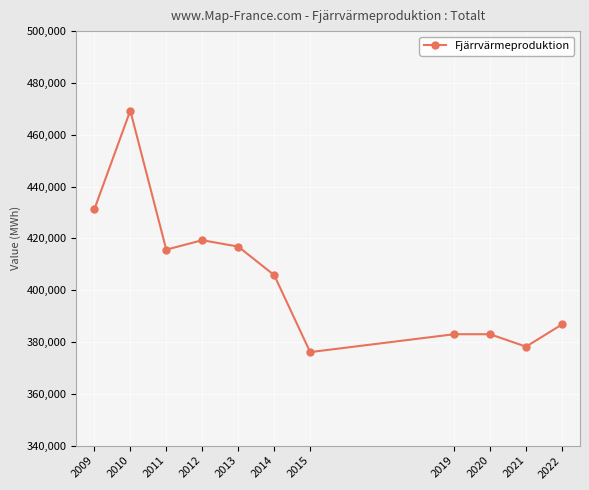

Between 2015 and 2014, which is larger?

2014